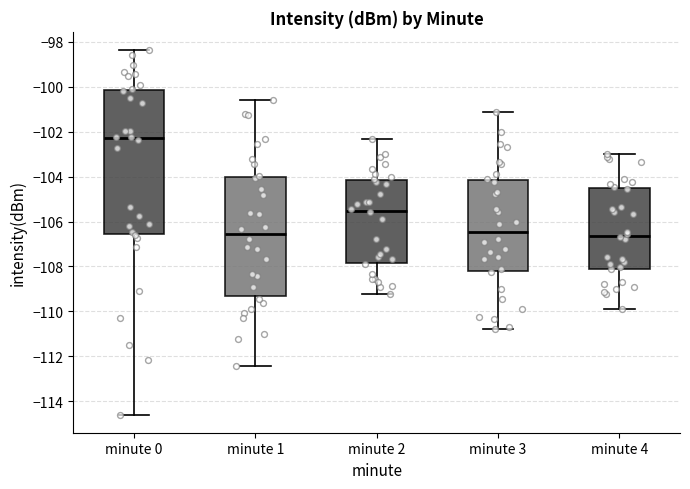

Where is the lower edge of the box for minute 2 on the y-axis? The values are not printed on the chart, so give them approximately, as read against the axis.

-107.8